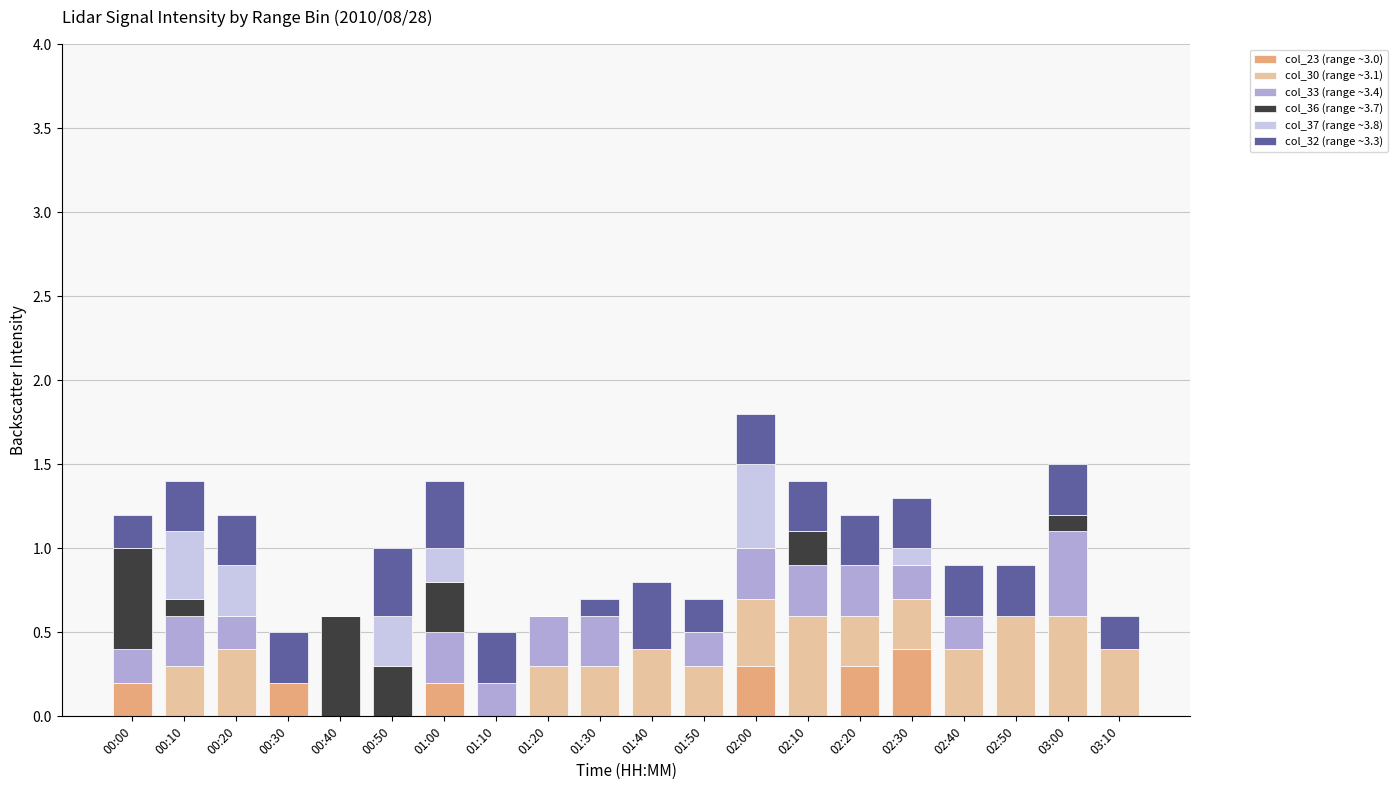

What is the total value across all series at 03:10?

0.6